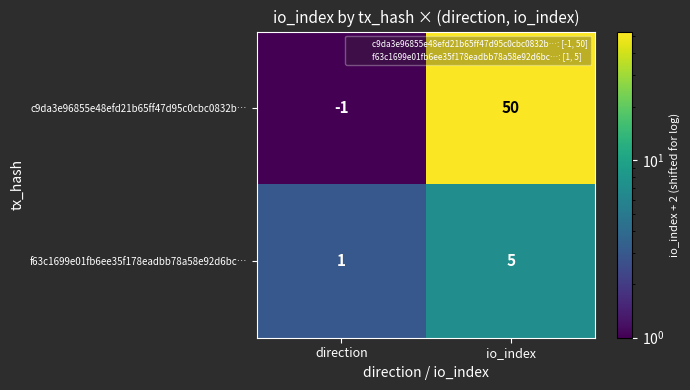

Which category has the highest value across all series?

io_index